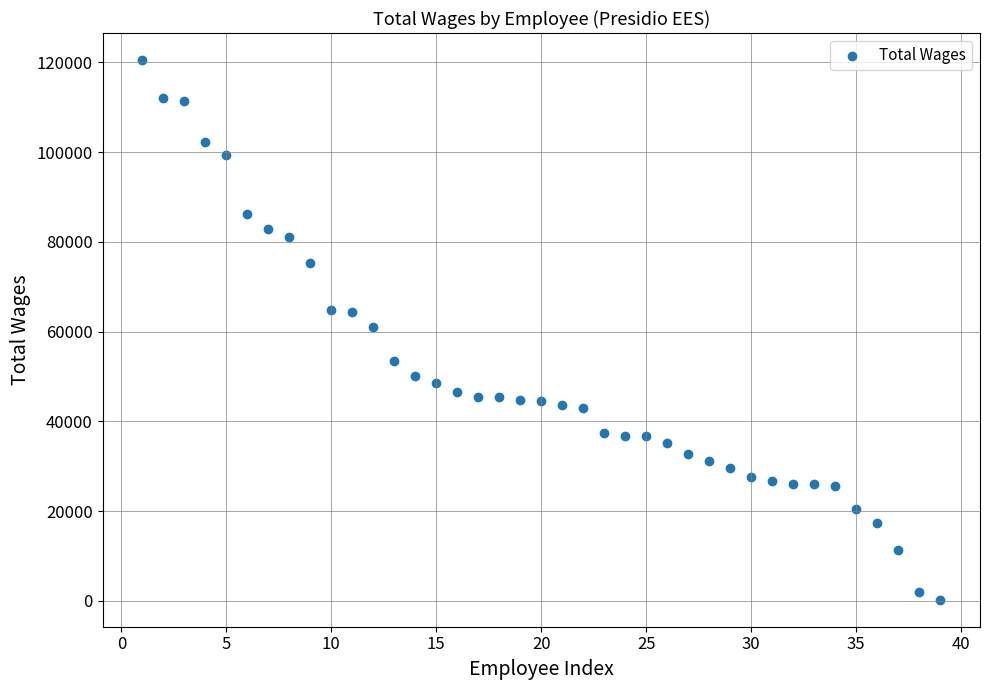

What is the range of X values (max minus min)?

38